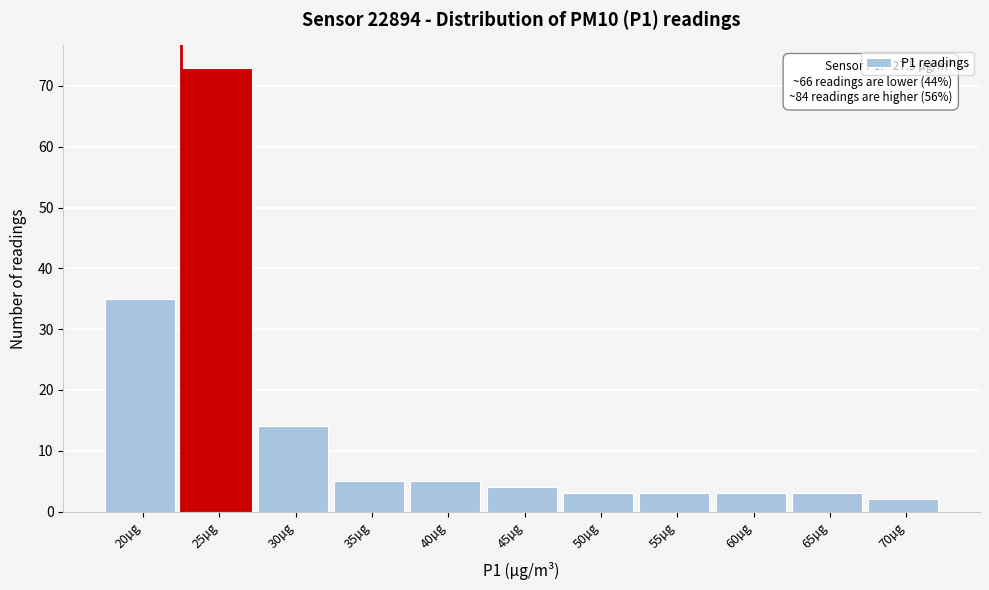

Reading left to right, transcribe all the data shown in this chart.

35	73	14	5	5	4	3	3	3	3	2